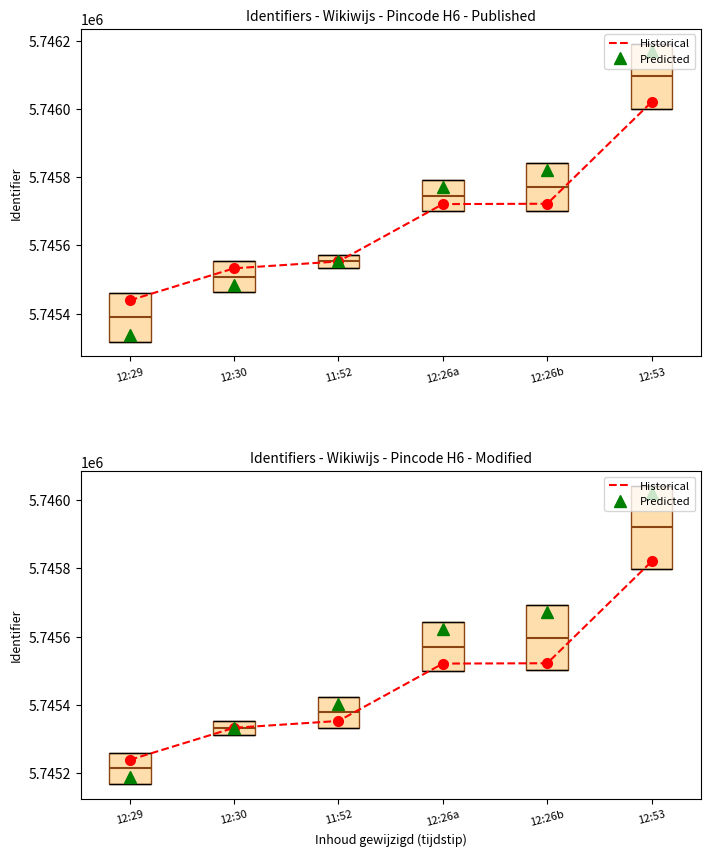

What is the label of the 4th point from the left?

12:26a